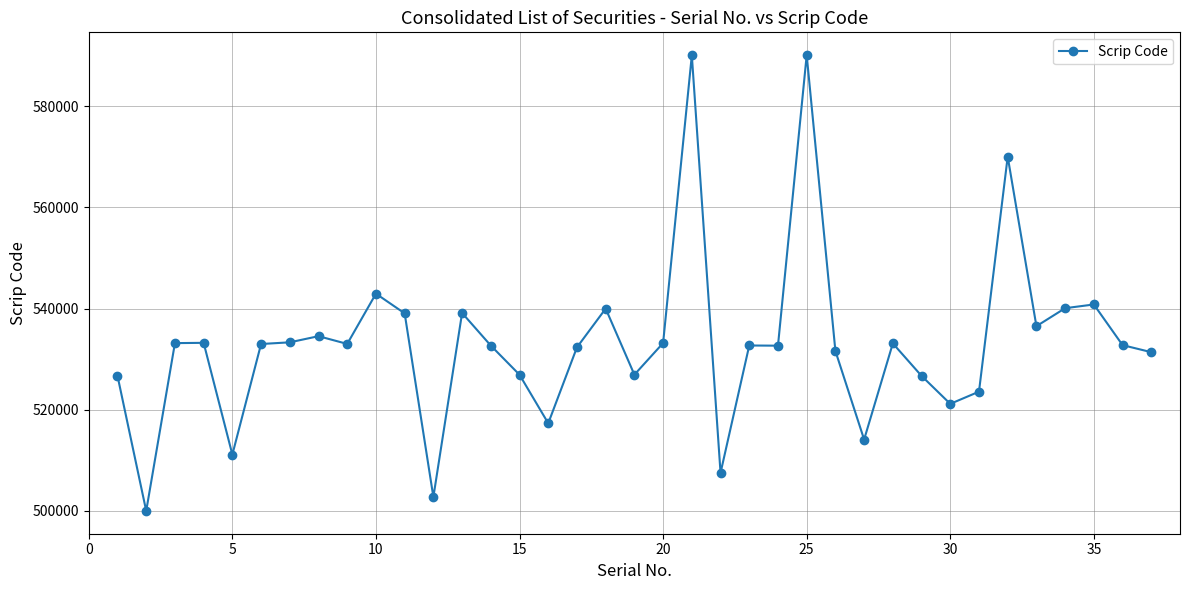

True or false: the data has more than 0 interior local peaks.

True